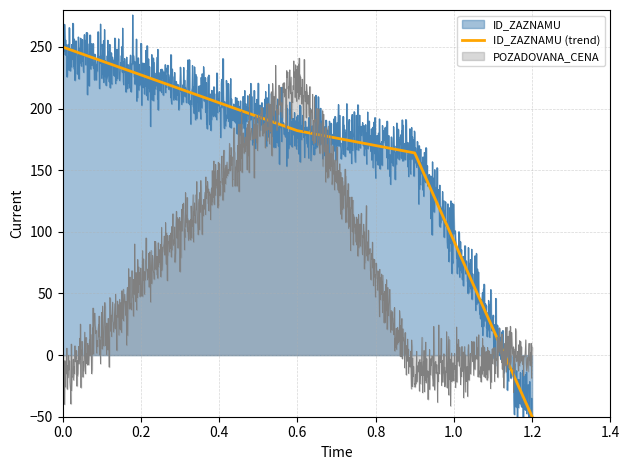

What is the difference between the maximum and minimum values?

300.0